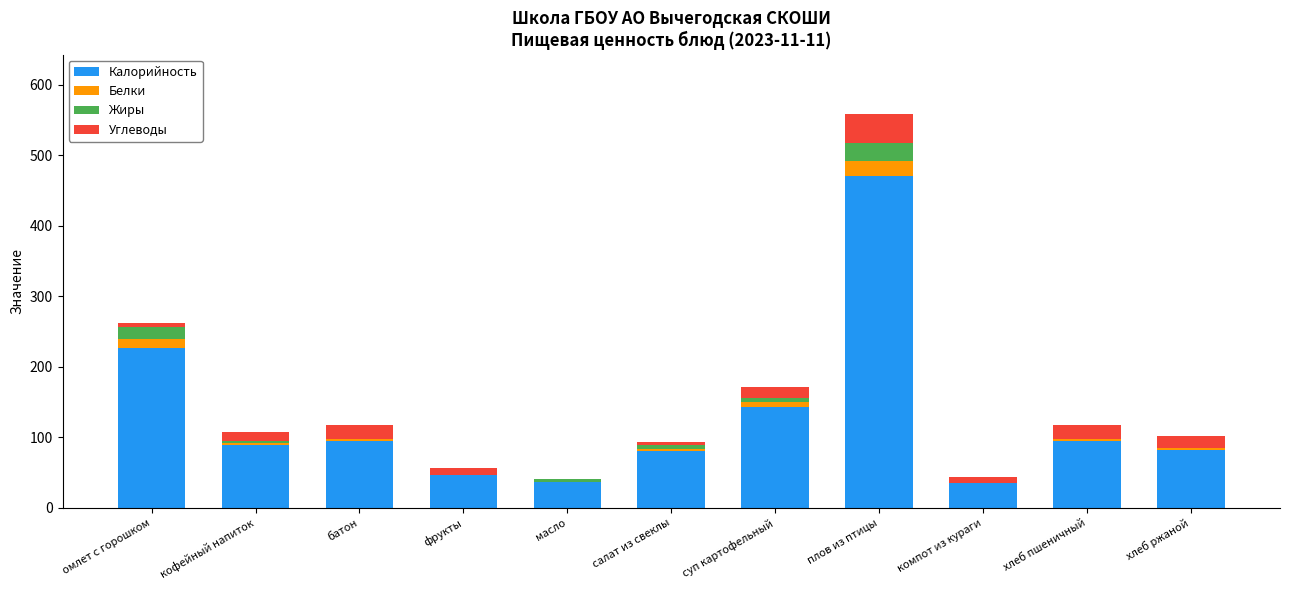

Is it true that Калорийность equals 95.0 at батон?

True